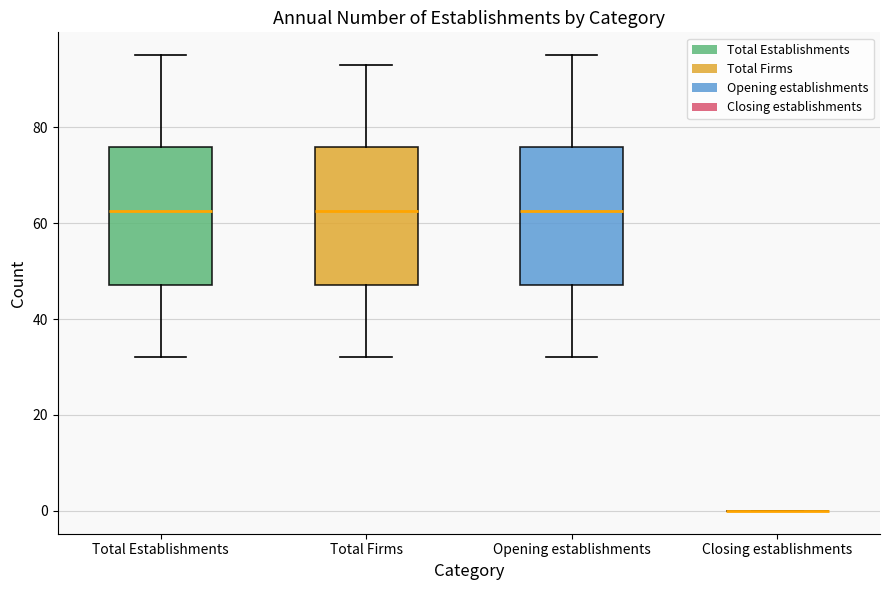

Where is the lower edge of the box for Total Firms on the y-axis? The values are not printed on the chart, so give them approximately, as read against the axis.

48